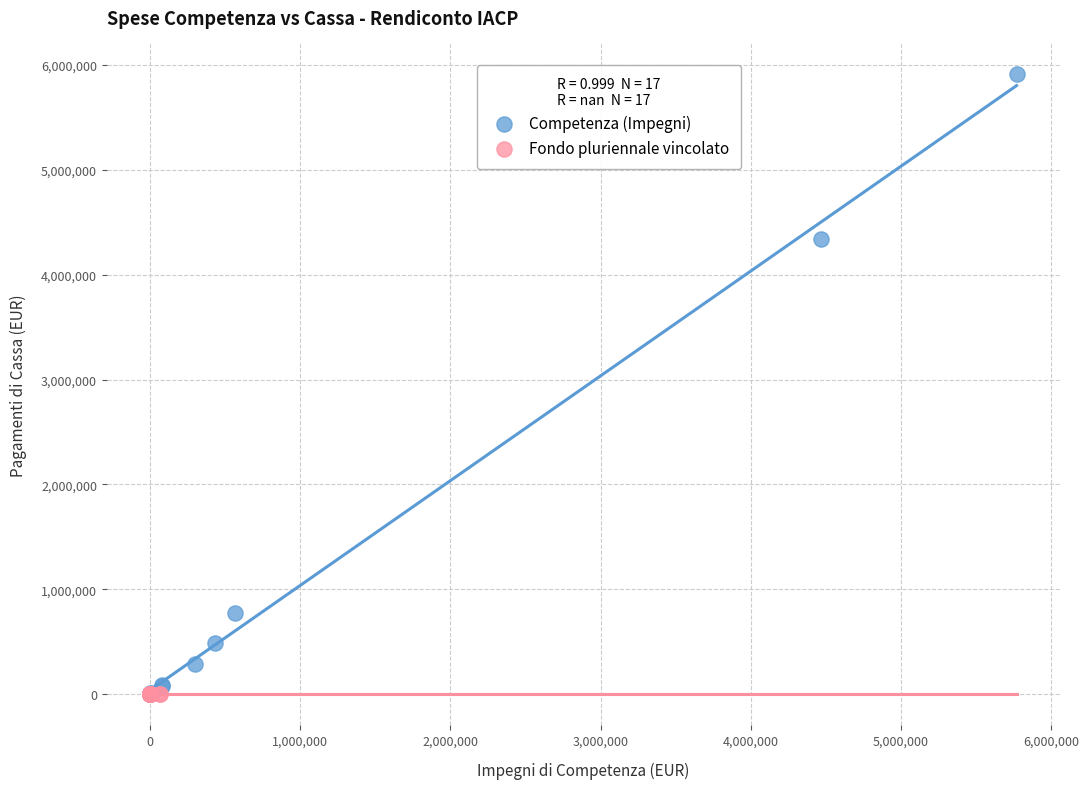

Which series reaches the maximum Y coordinate?

Competenza (Impegni)